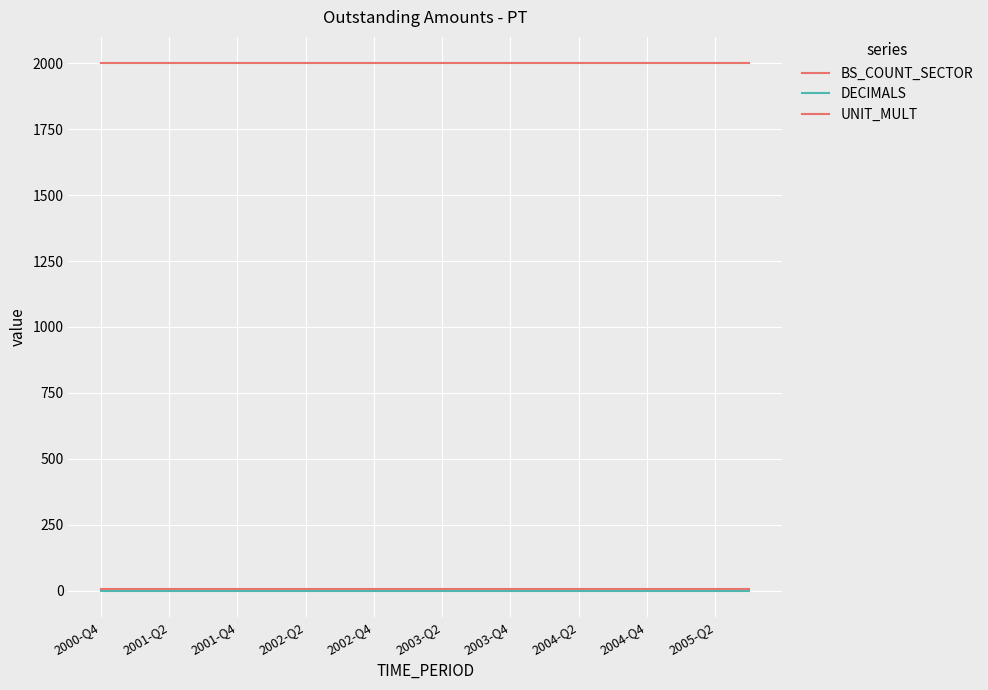

How many lines are shown in the chart?

3